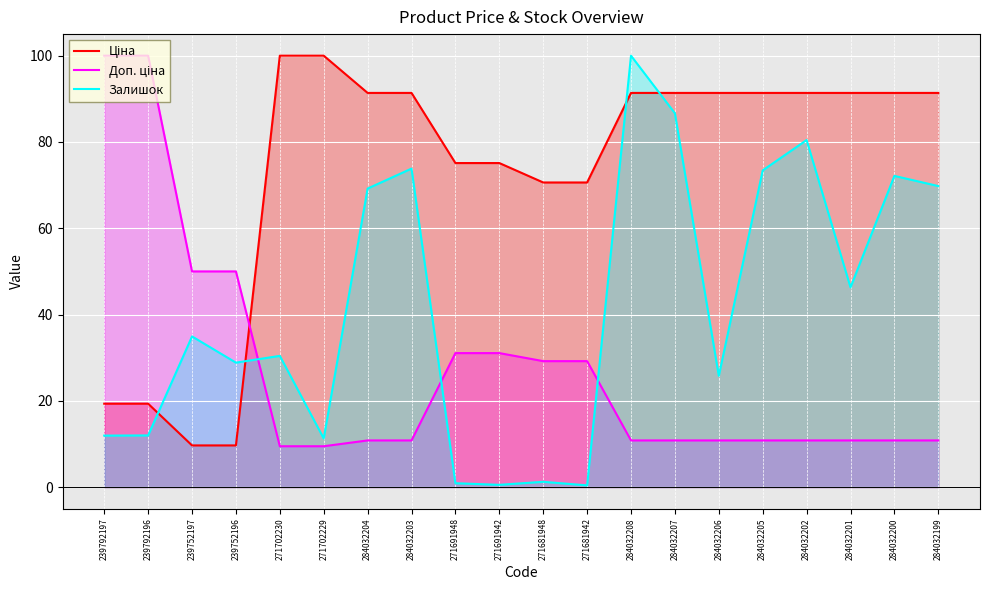

At which label is Ціна closest to 54?

271681948